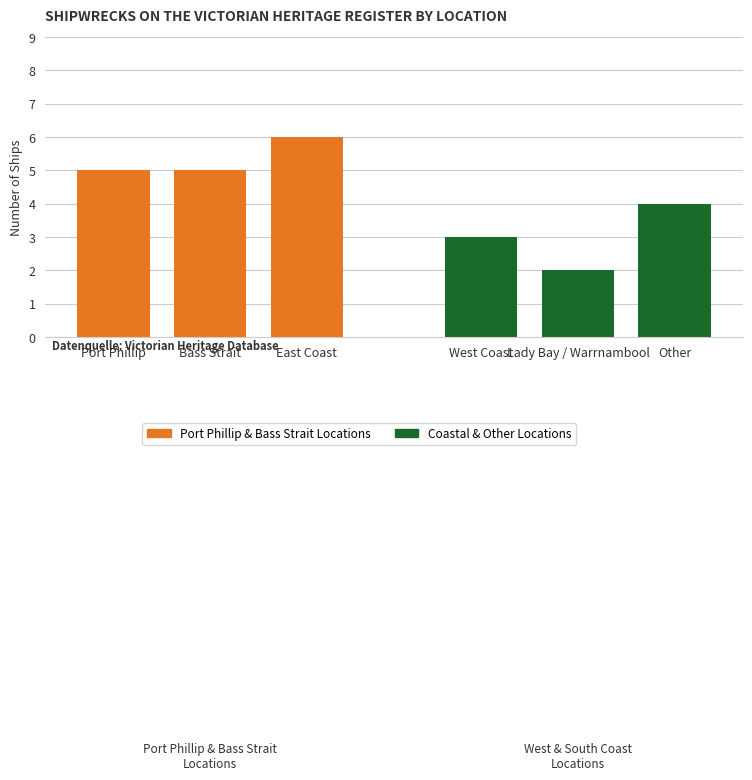

Between Port Phillip and East Coast, which series saw the biggest shift?

Port Phillip & Bass Strait Locations